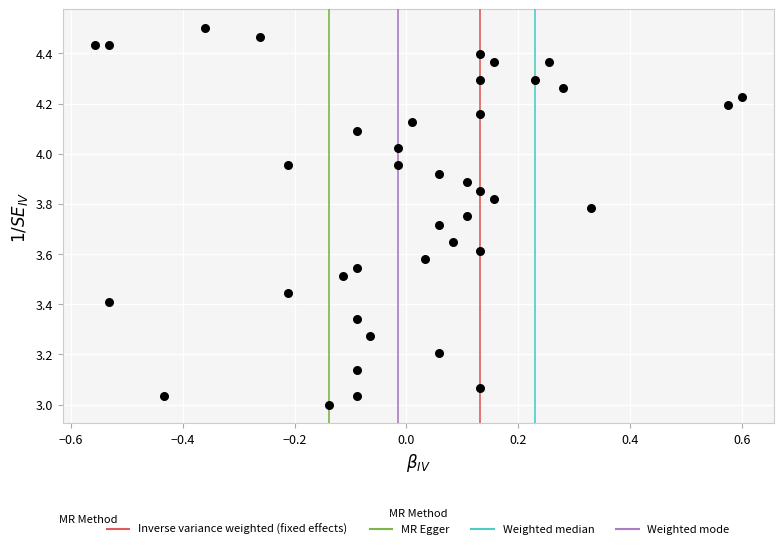

What is the range of X values (max minus min)?

1.2